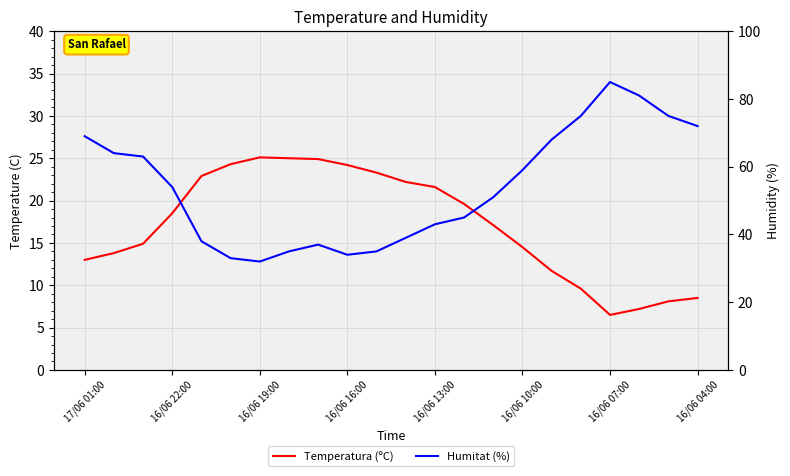

At 16/06 10:00, list the series in order from smallest to largest.

Temperatura (ºC), Humitat (%)